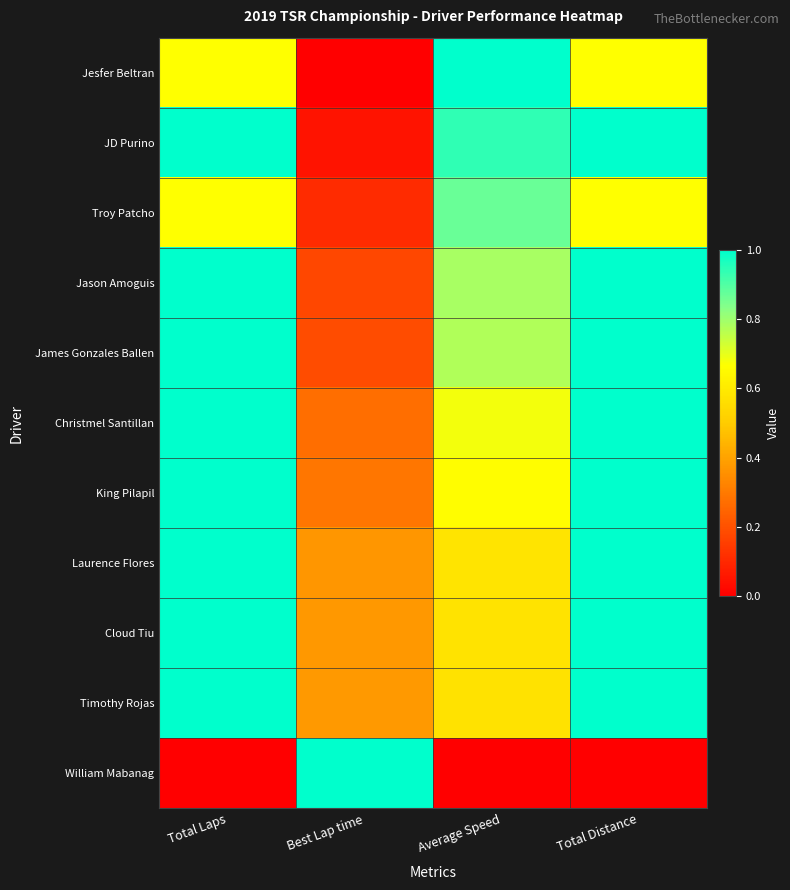

At which category is the sum across all series the highest?

Total Laps